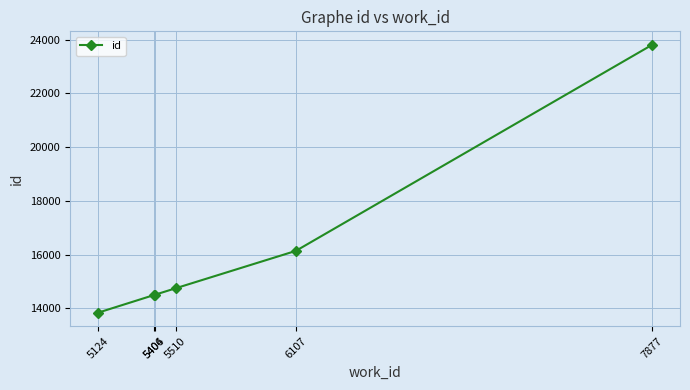

Is this an area chart (filled region under the line)?

No